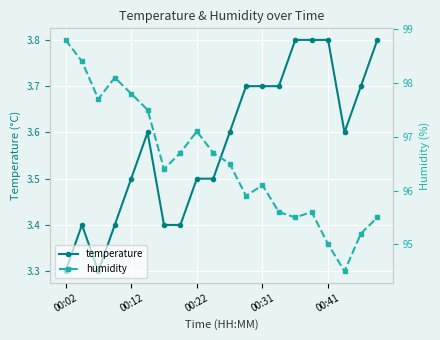

What is the spread (max minus min) of values at 00:22?

93.6